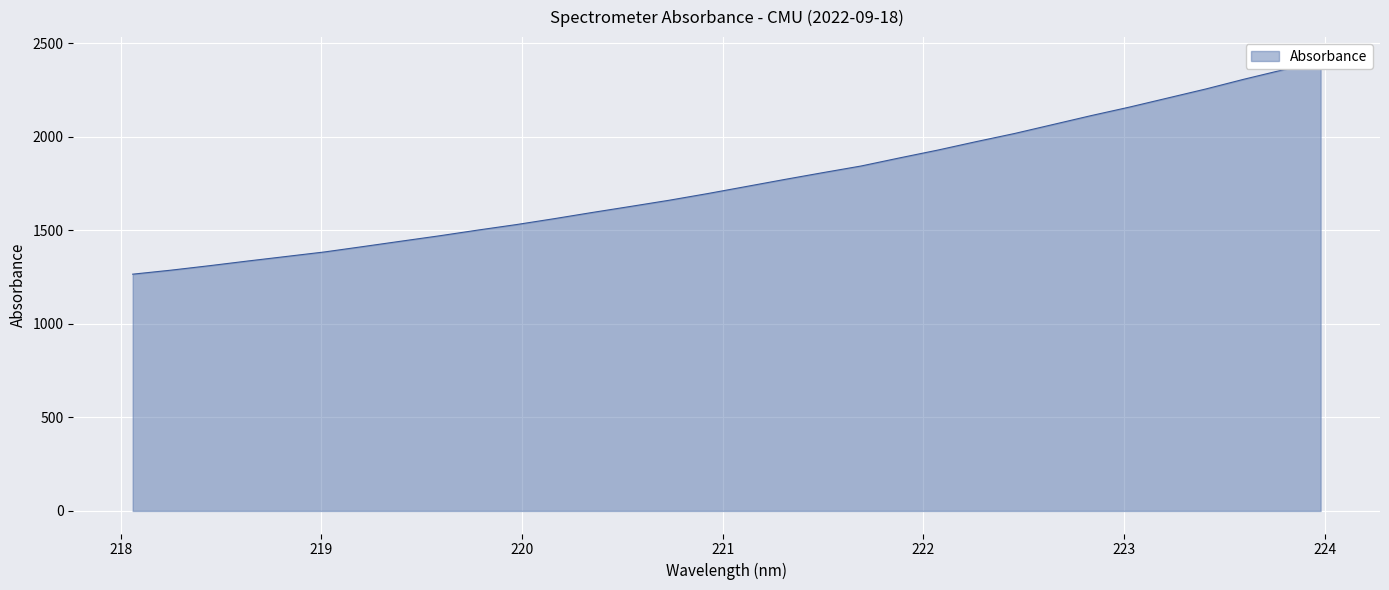

What is the label of the 27th point from the left?

223.0264